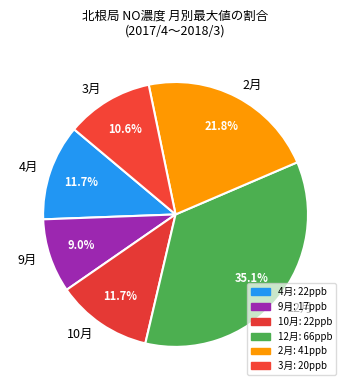

Which slice is the smallest?

9月